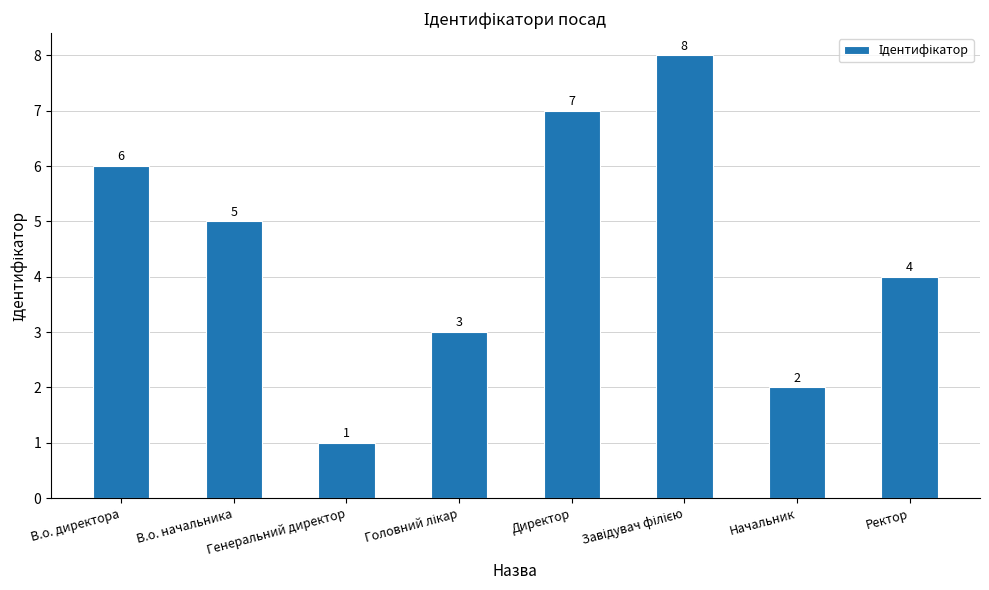

How many bars are there in total?

8